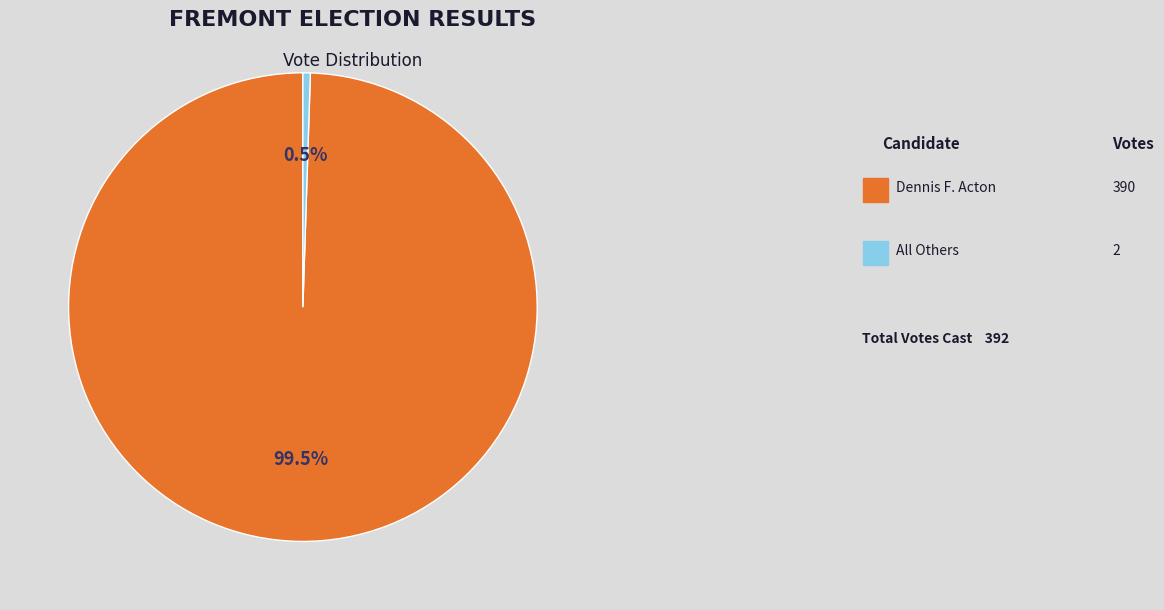

Is there a majority slice in this chart?

Yes